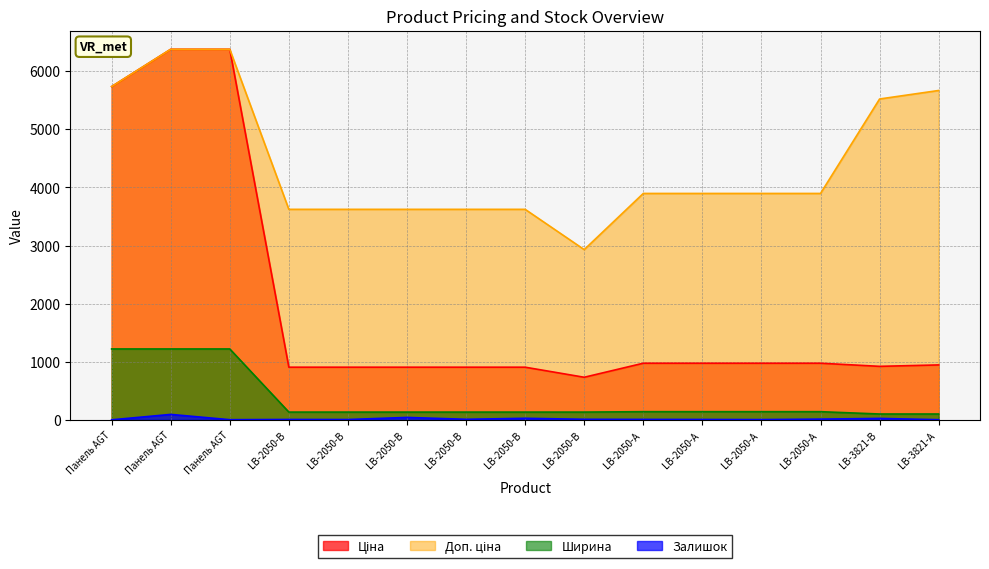

Which has a higher value, LB-3821-В or LB-2050-В?

LB-3821-В